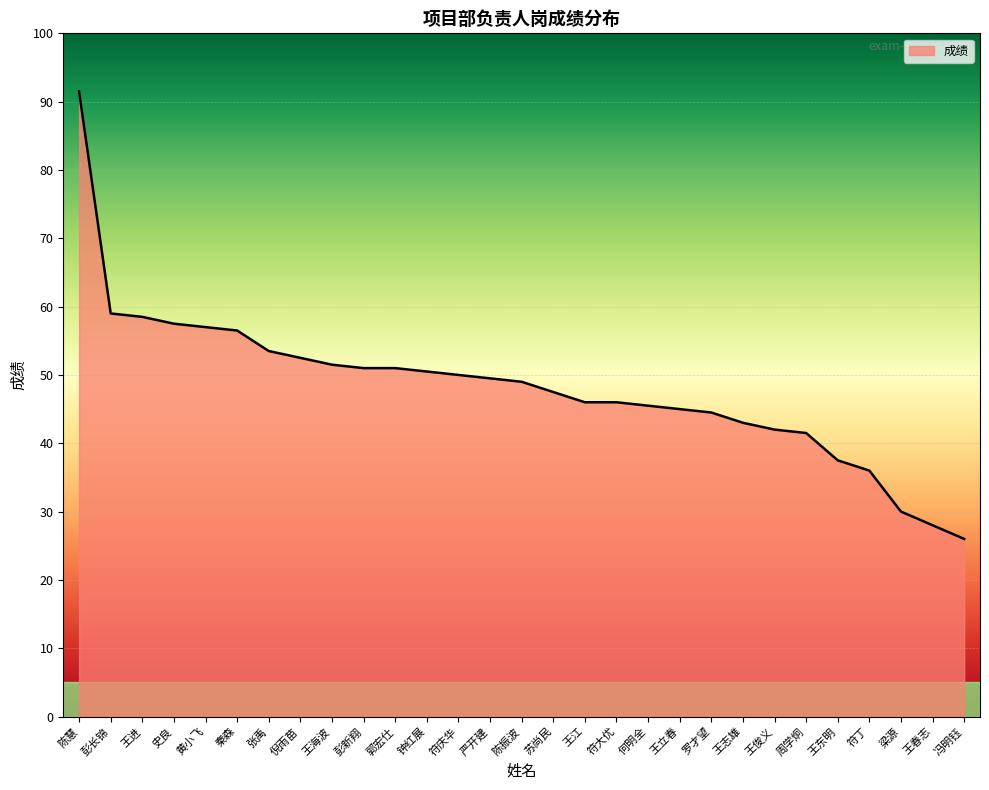

Approximately how many times larger is the value at 冯明钰 compared to 周学炯?

0.6